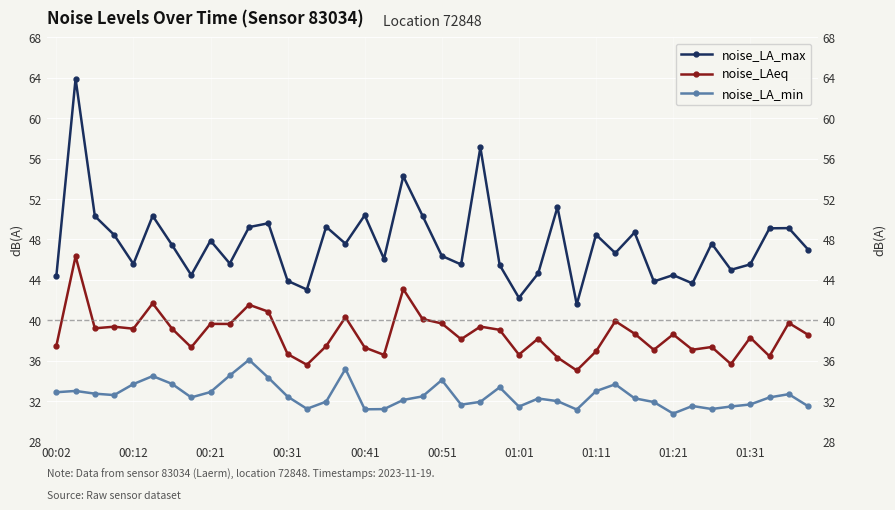

True or false: noise_LAeq and noise_LA_max cross at least once.

False